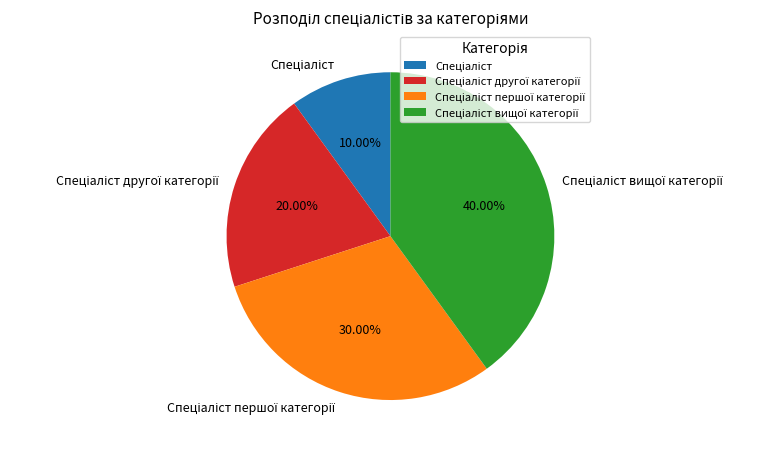

Is there any slice that represents more than half of the pie?

No